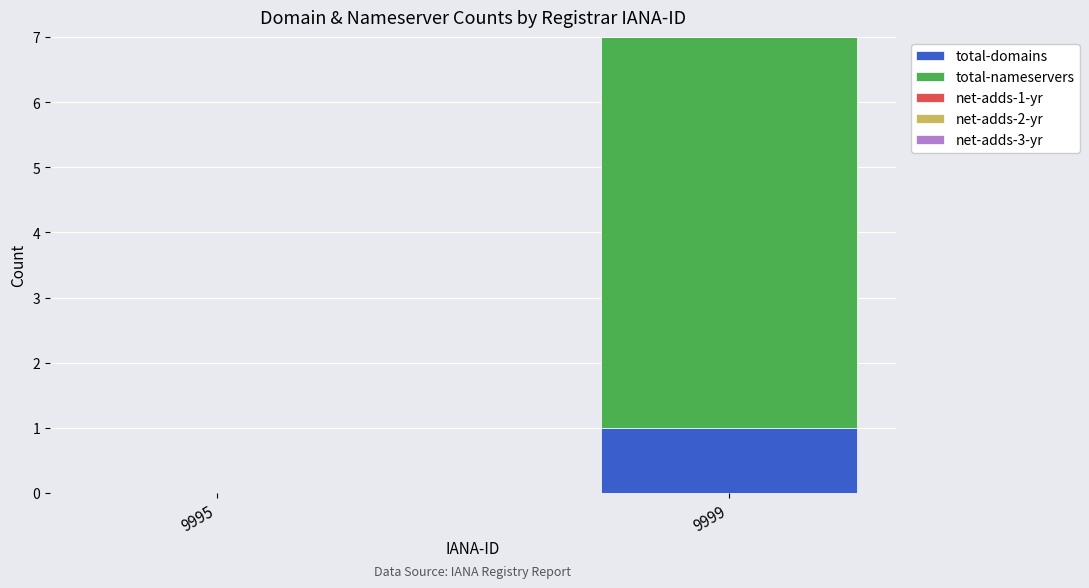

True or false: total-domains has a value of 0 at 9995.

True